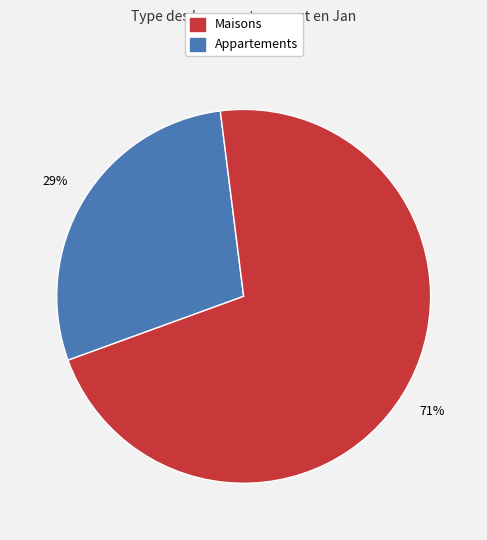

How many segments does this pie chart have?

2